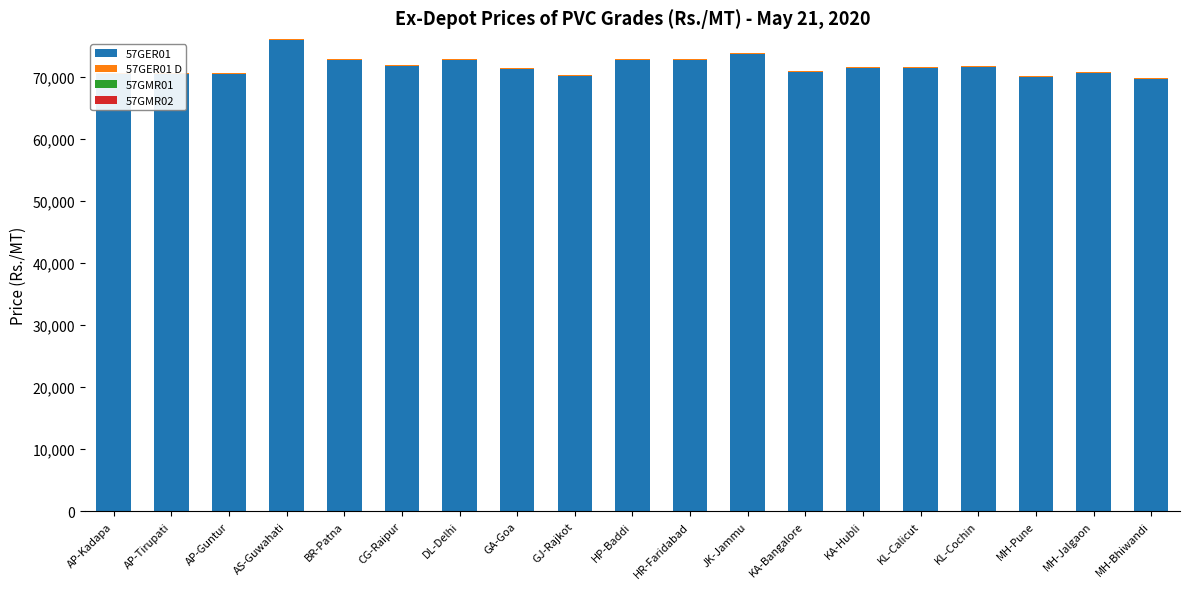

The value of 57GER01 D at KA-Hubli is 207. True or false?

False